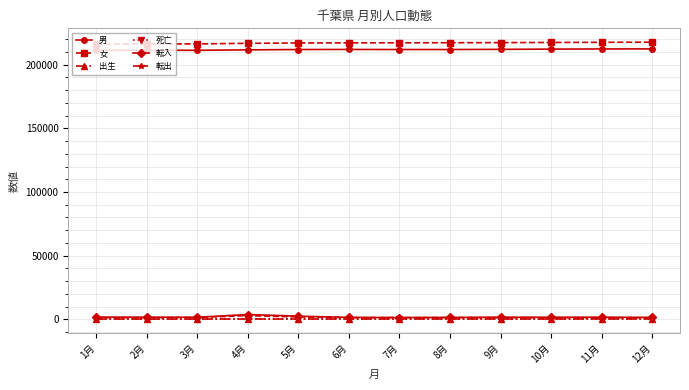

What is the label of the 9th point from the right?

4月